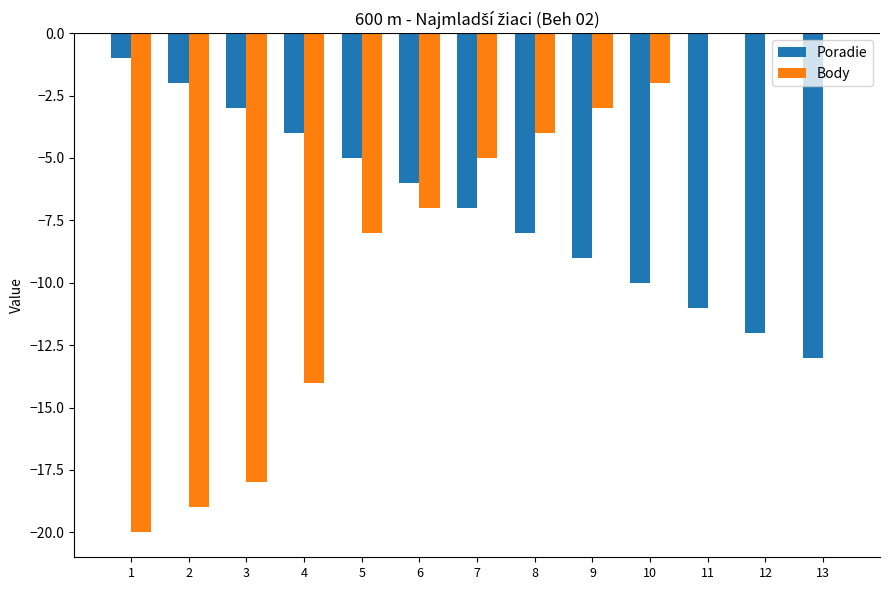

What is the total value across all series at 9?

-12